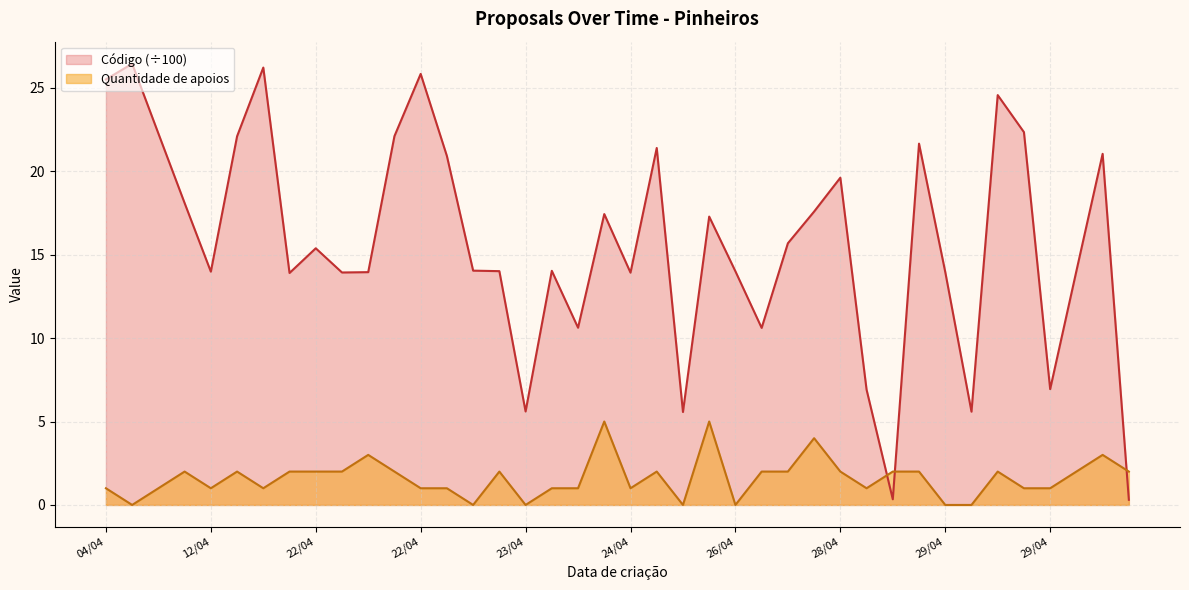

Which series has the largest total across all categories?

Código (÷100)